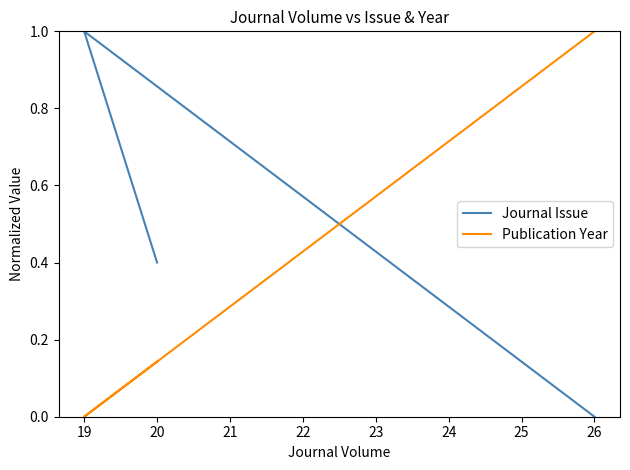

List the series in order of their peak value, lowest first.

Journal Issue, Publication Year